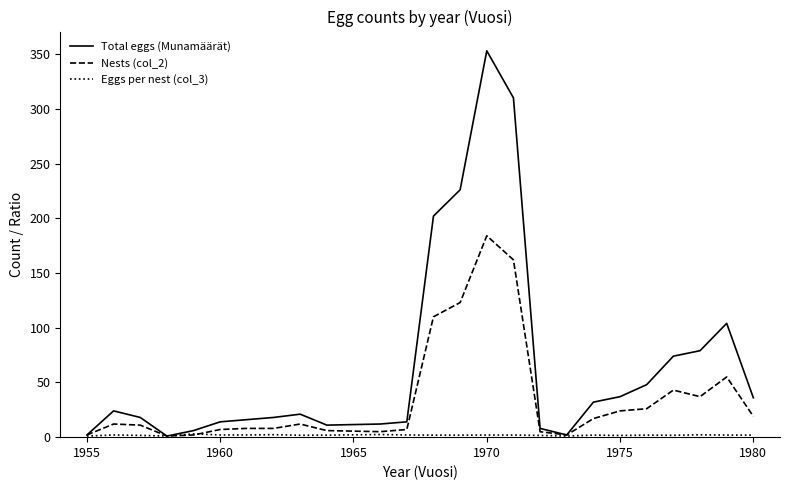

What is the highest value of the Nests (col_2) series?

184.0